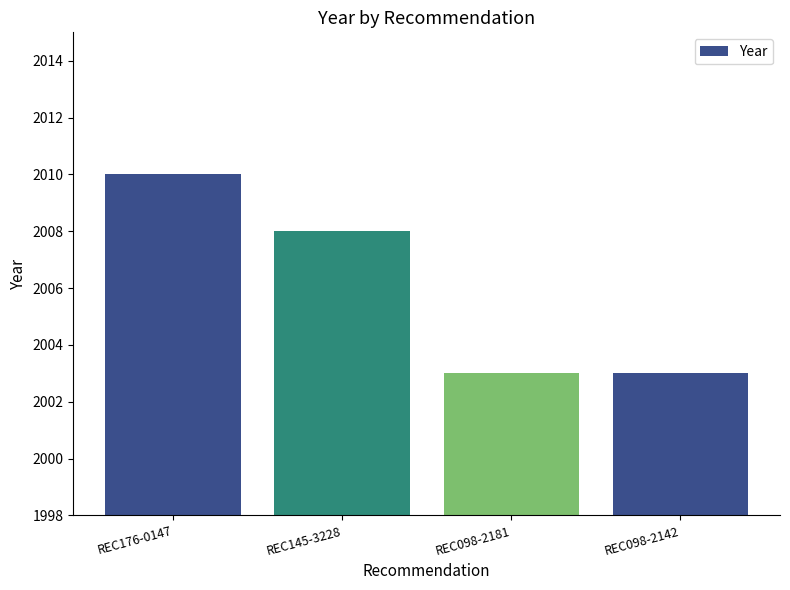

Reading right to left, transcribe all the data shown in this chart.

REC098-2142=2003	REC098-2181=2003	REC145-3228=2008	REC176-0147=2010